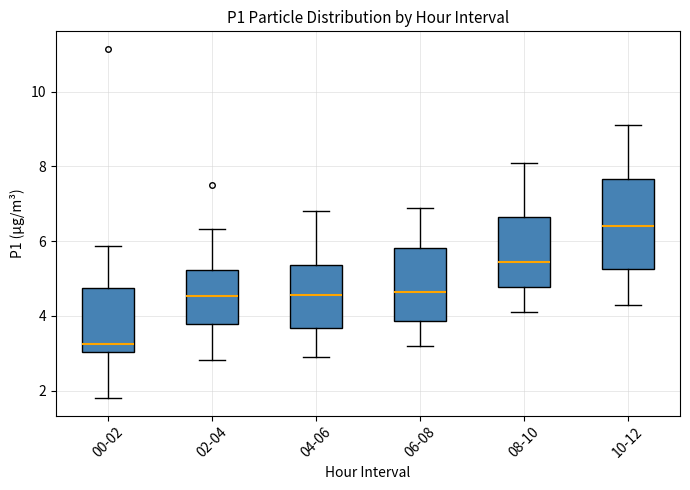

Comparing the boxes themselves (not the whiskers), which one is the tallest?

10-12